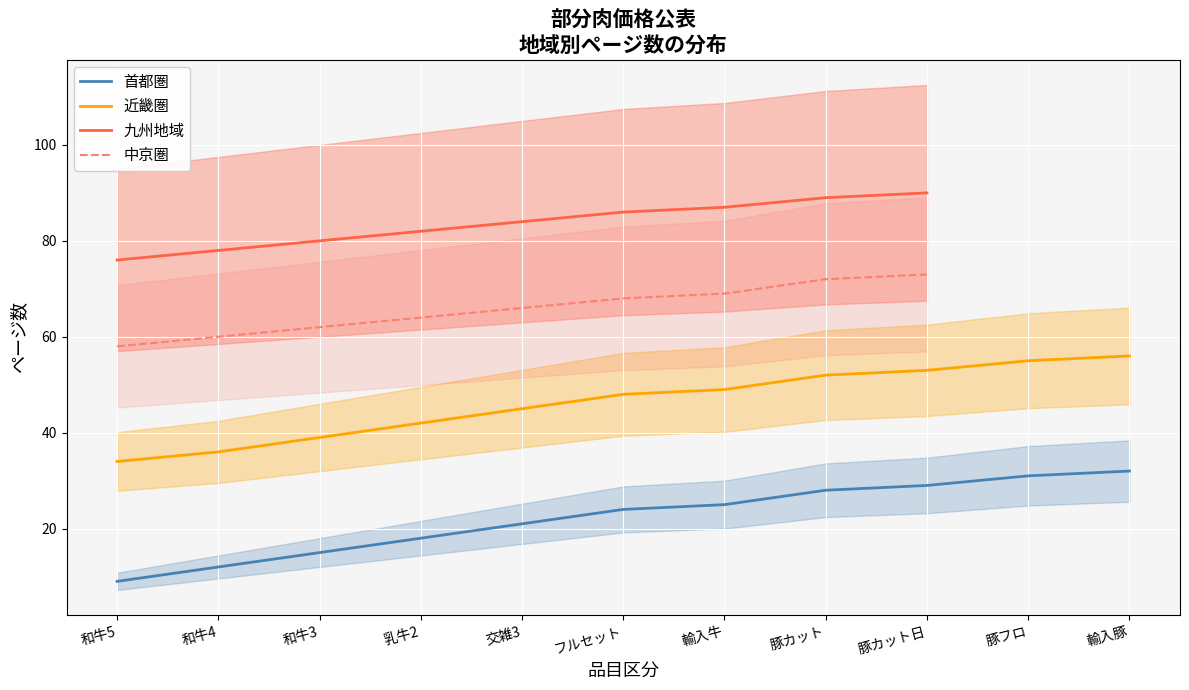

What is the sum of all 近畿圏 values?

509